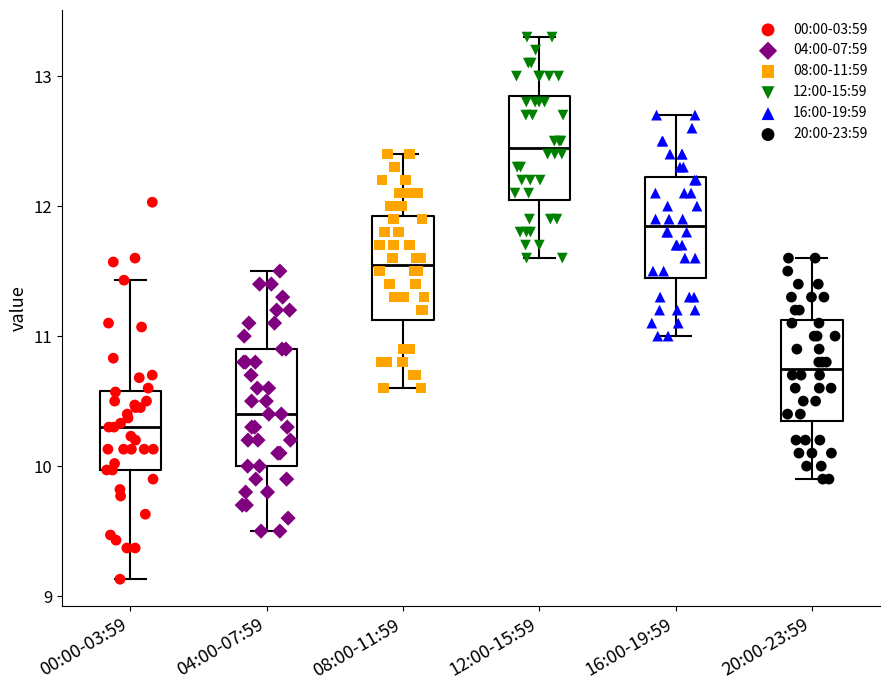

Reading left to right, read every box against the y-axis: the position of its median line, the range the box covers, and the ends of its whiskers. The values are not printed on the chart, so give them approximately, as read against the axis.

00:00-03:59: median 10.3, box 10.0 to 10.6, whiskers 9.1 to 11.4
04:00-07:59: median 10.4, box 10.0 to 10.9, whiskers 9.5 to 11.5
08:00-11:59: median 11.6, box 11.1 to 11.9, whiskers 10.6 to 12.4
12:00-15:59: median 12.5, box 12.1 to 12.9, whiskers 11.6 to 13.3
16:00-19:59: median 11.9, box 11.5 to 12.2, whiskers 11.0 to 12.7
20:00-23:59: median 10.8, box 10.4 to 11.1, whiskers 9.9 to 11.6